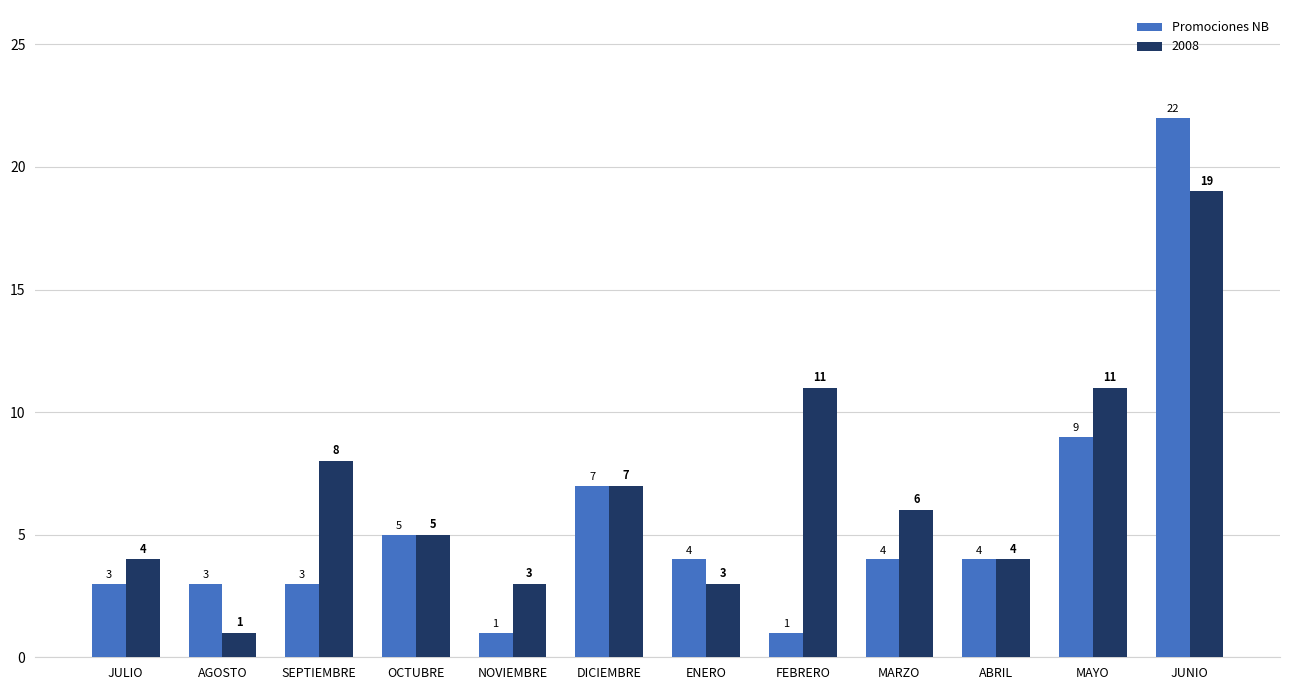

Count the number of categories in the chart.

12